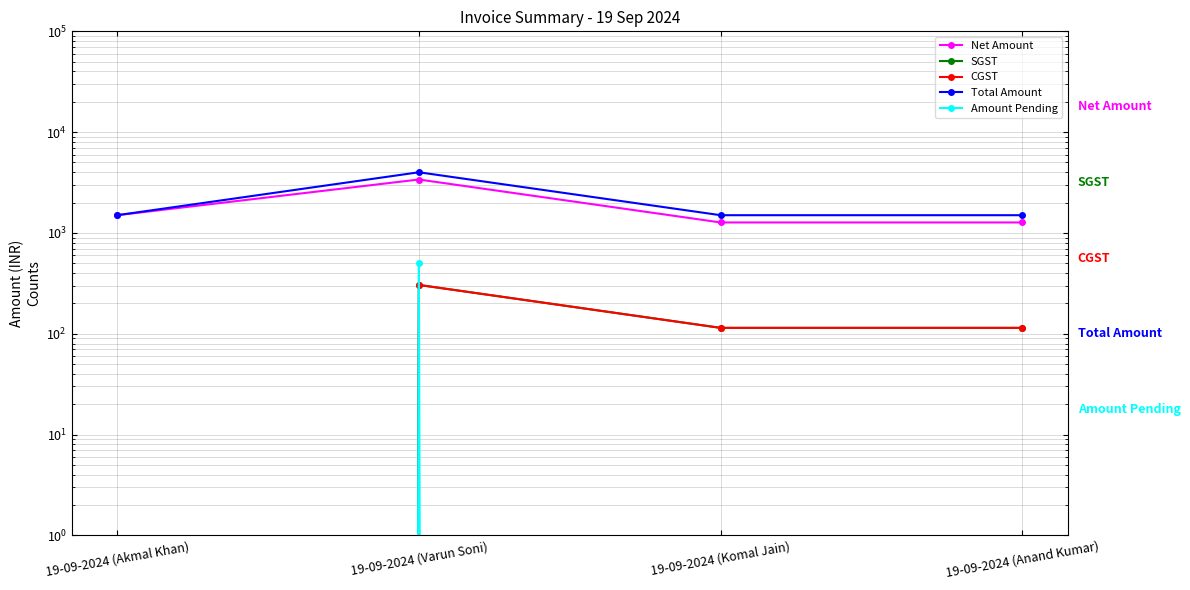

How many lines are shown in the chart?

5